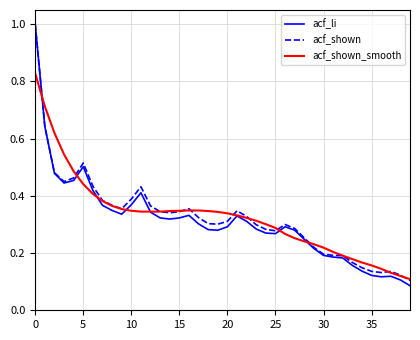

Which series has the widest spread of values?

acf_li